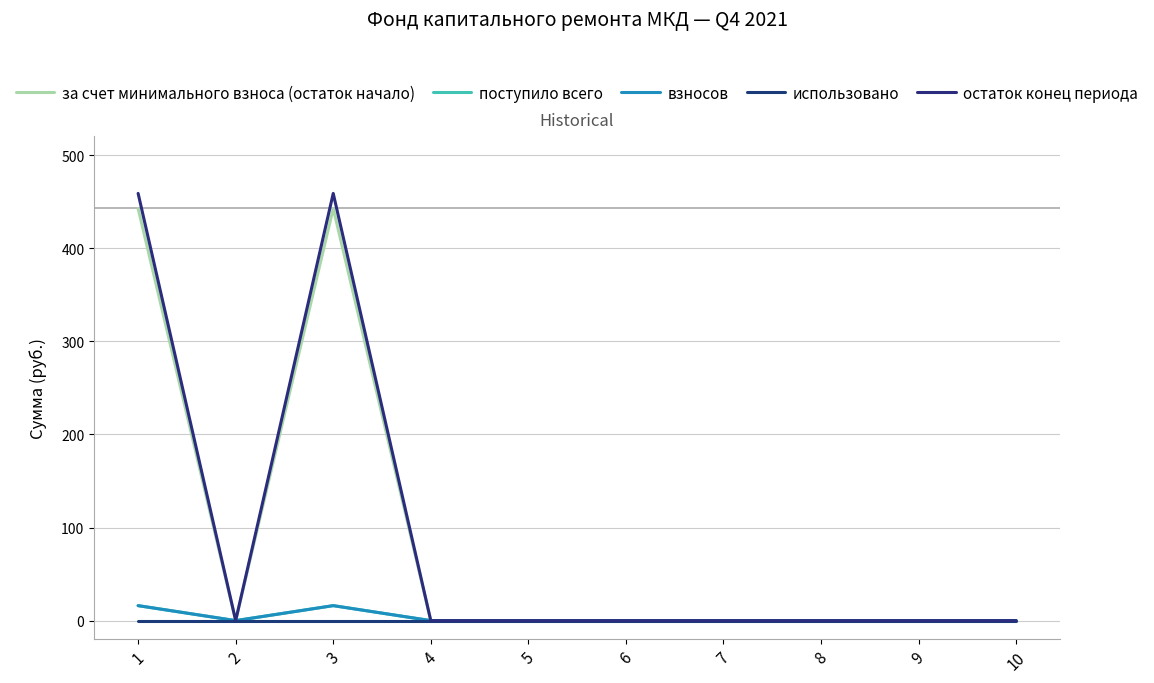

Does the chart display data point markers on the line(s)?

No